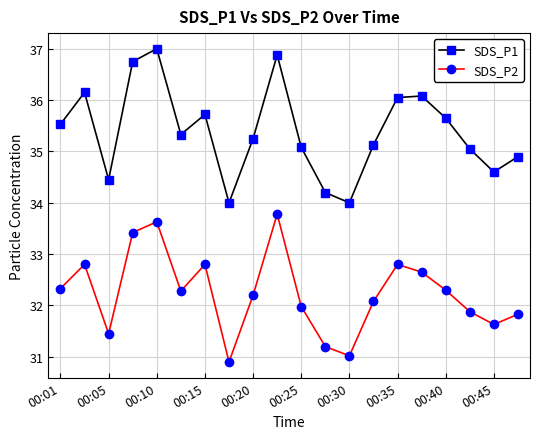

What is the sum of all SDS_P1 values?

707.8